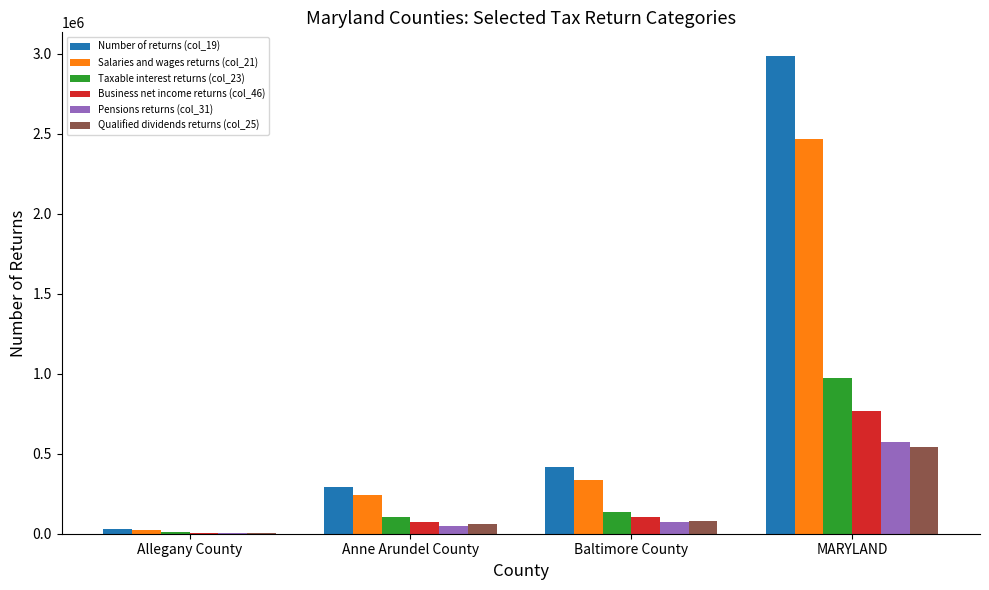

Is it true that Pensions returns (col_31) equals 264708 at MARYLAND?

False